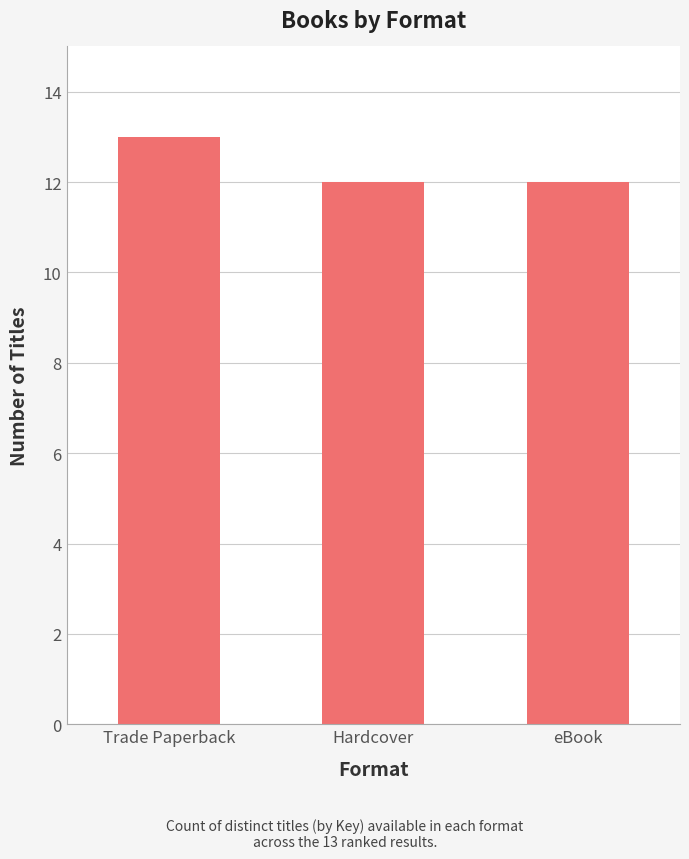

What is the change in value from Trade Paperback to Hardcover?

-1